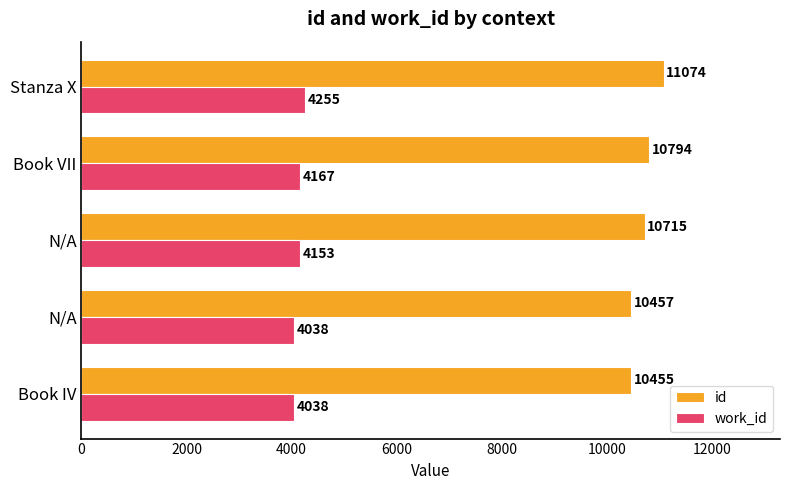

What is the value of the id bar at the 1st from the left?

10455